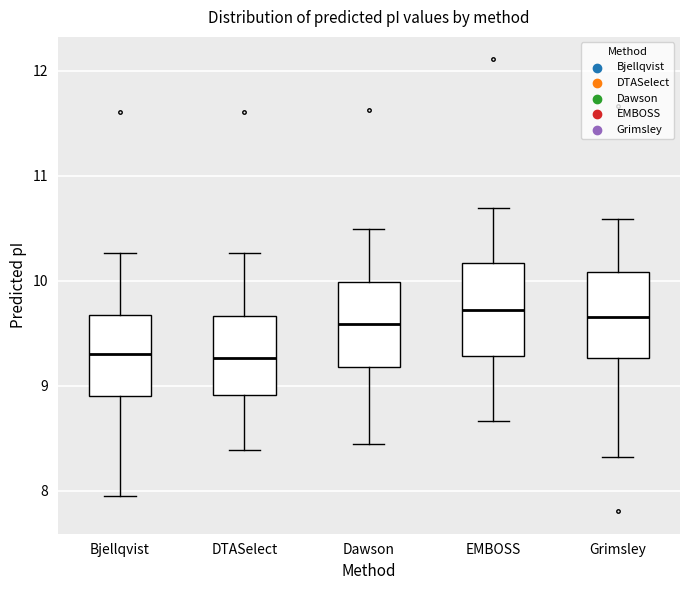

Reading left to right, transcribe this box plot: for each box, give where its median line is, the range the box spans, and where its two whiskers end, as read against the y-axis. The values are not printed on the chart, so give them approximately, as read against the axis.

Bjellqvist: median 9.3, box 8.9 to 9.7, whiskers 8.0 to 10.3
DTASelect: median 9.3, box 8.9 to 9.7, whiskers 8.4 to 10.3
Dawson: median 9.6, box 9.2 to 10.0, whiskers 8.4 to 10.5
EMBOSS: median 9.7, box 9.3 to 10.2, whiskers 8.7 to 10.7
Grimsley: median 9.7, box 9.3 to 10.1, whiskers 8.3 to 10.6